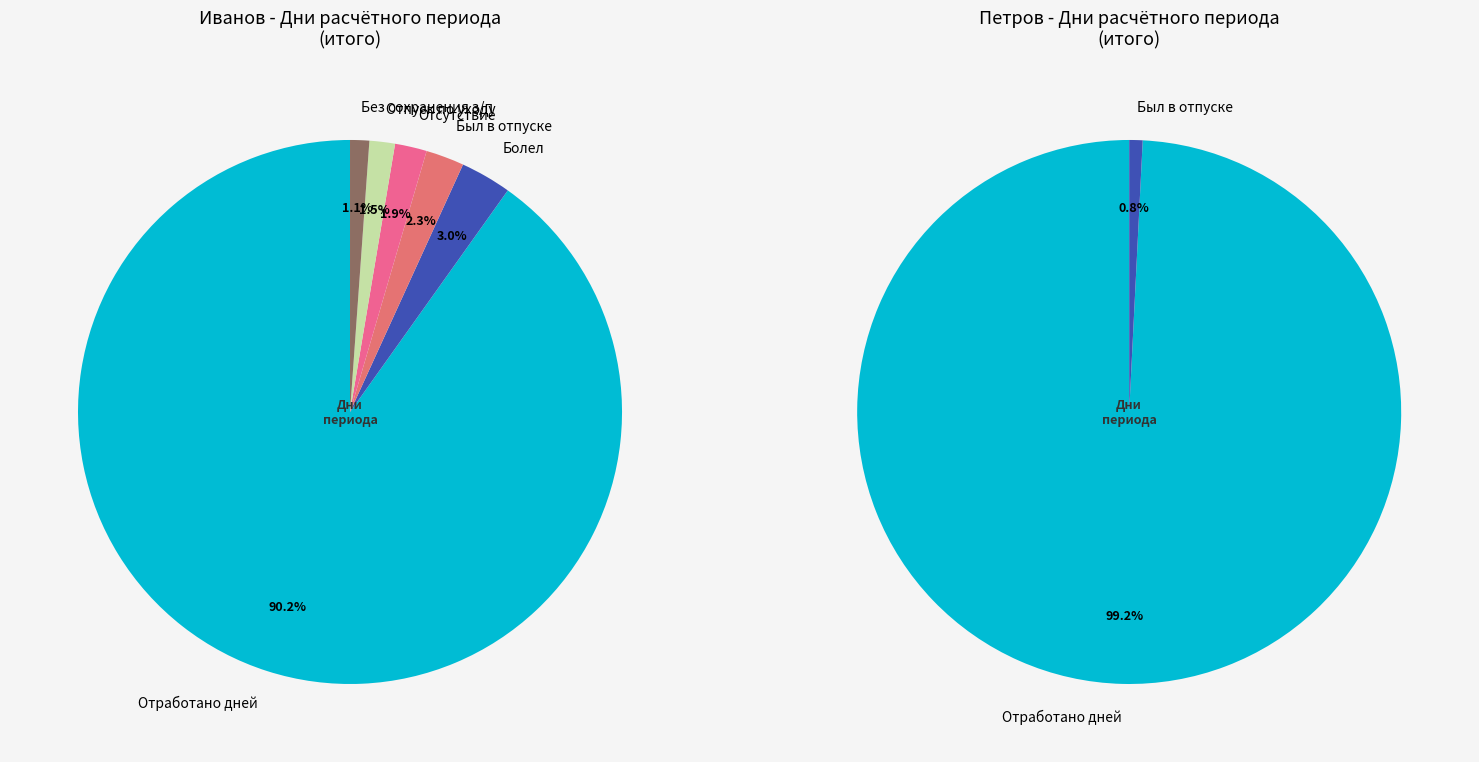

How many slices are in this pie chart?

12